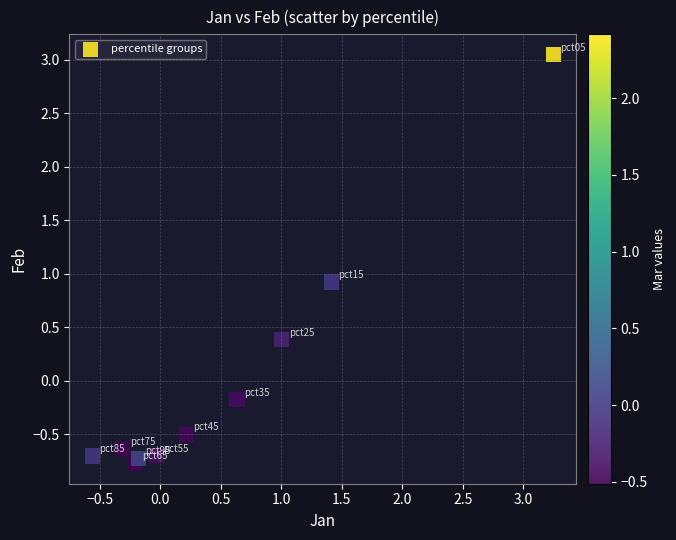

What is the range of X values (max minus min)?

3.8